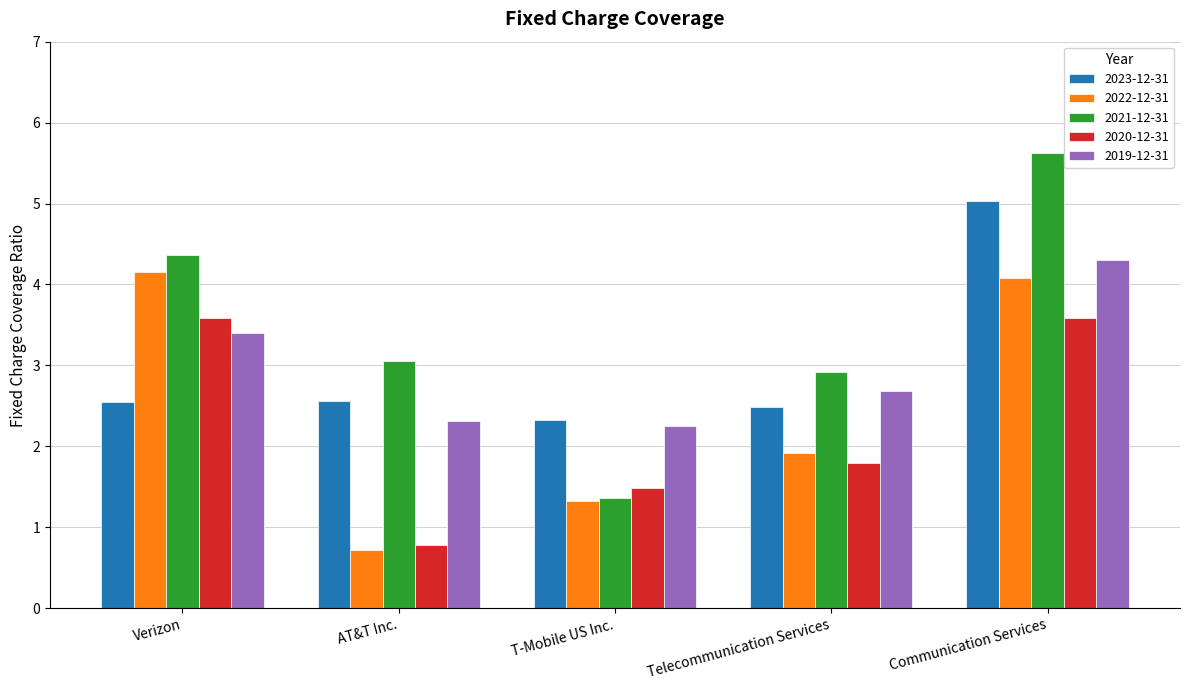

At which category is the sum across all series the highest?

Communication Services